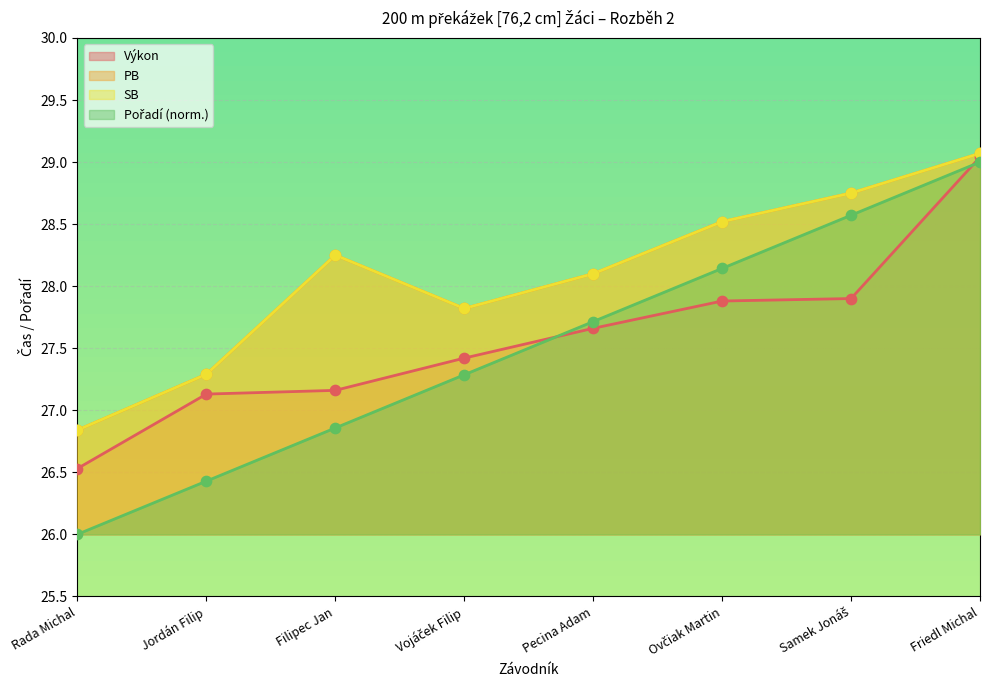

What is the total value across all series at Ovčiak Martin?

113.1